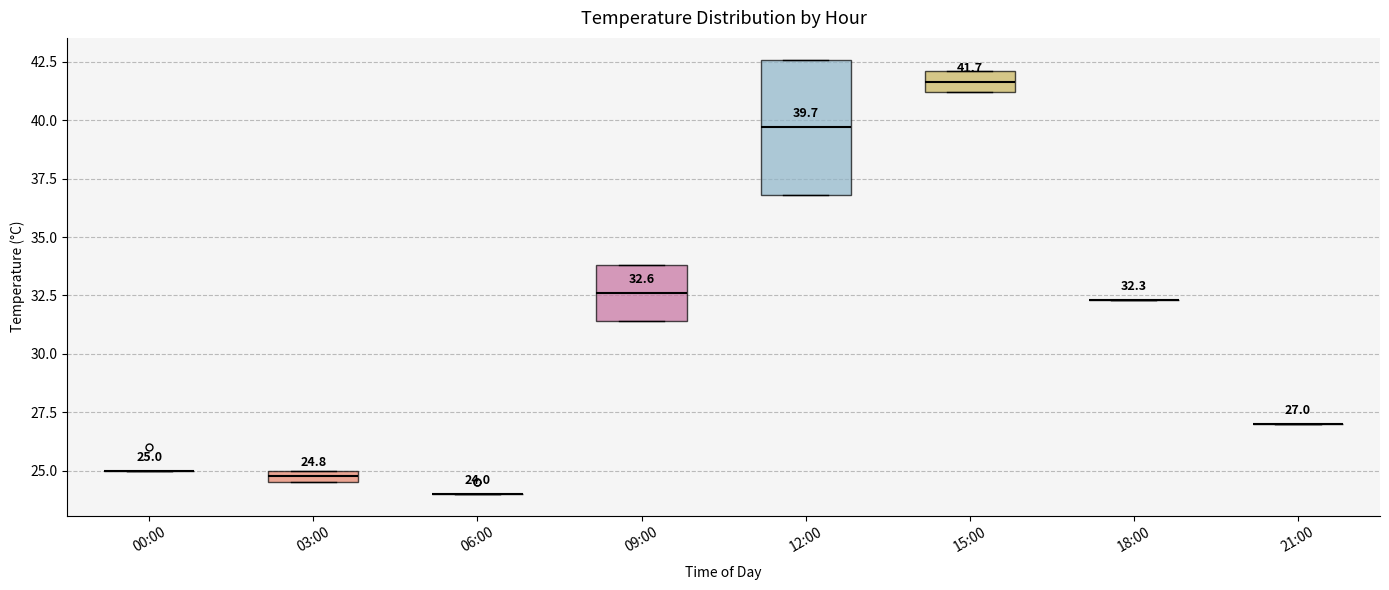

Which box is the tallest, from its lower edge to its upper edge?

12:00